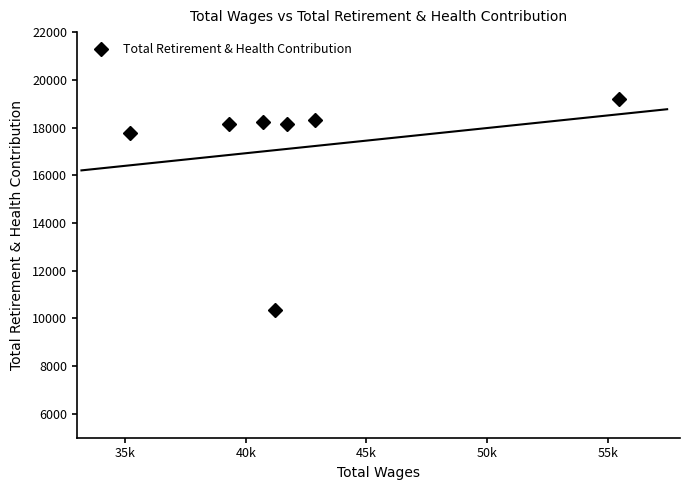

What is the value of the Total Retirement & Health Contribution point at the 5th from the left?

18169